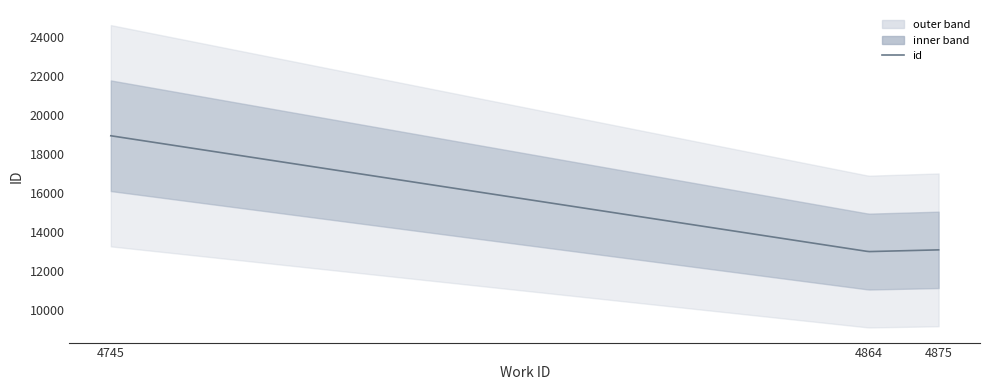

Is this an area chart (filled region under the line)?

No